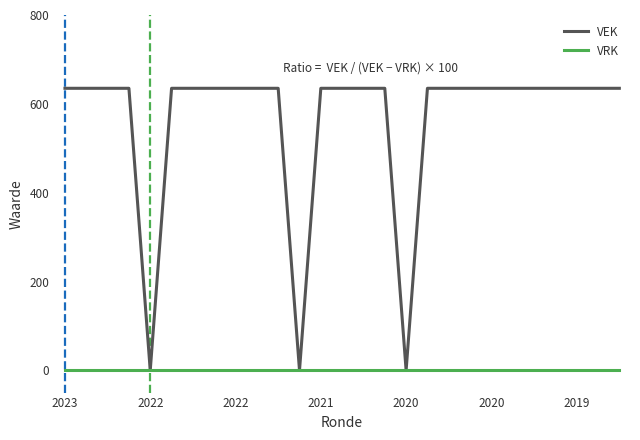

What is the maximum value for VEK?

635